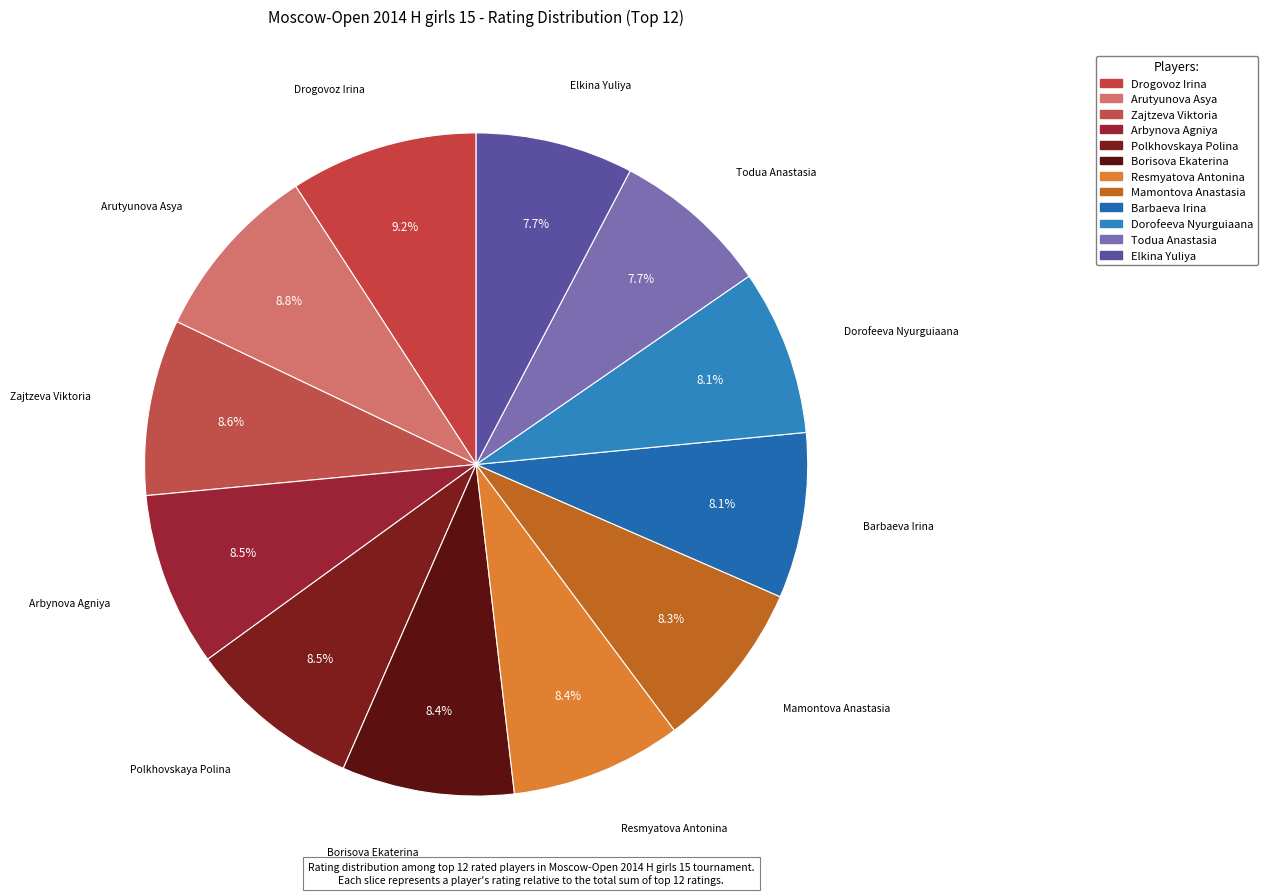

What percentage is the Mamontova Anastasia slice, to the nearest percent?

8%